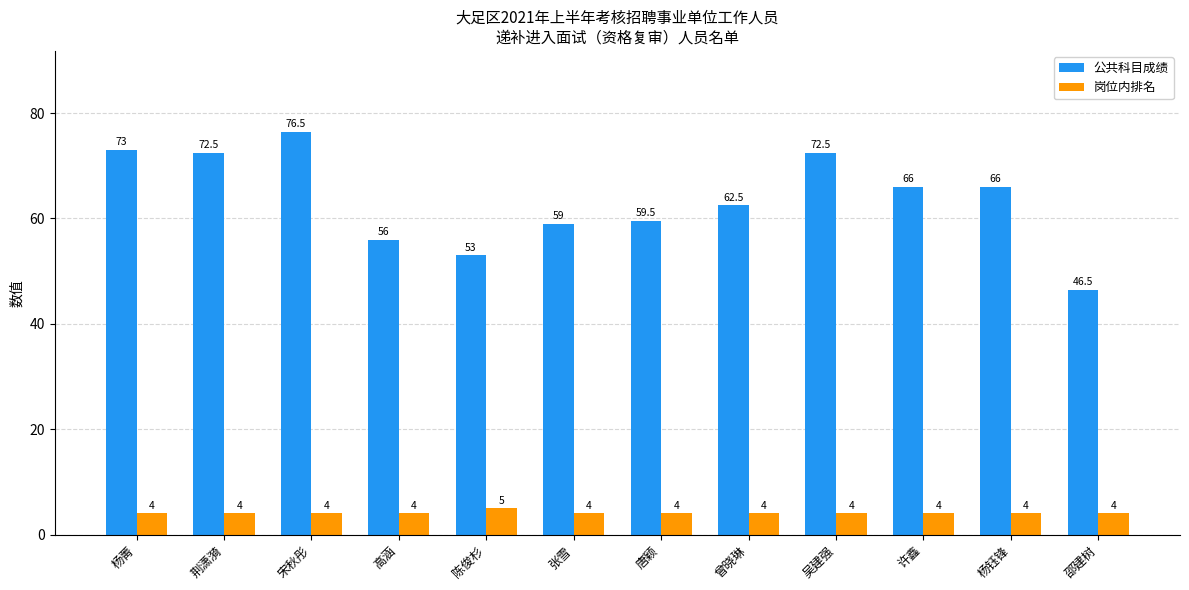

What is the difference between the highest and lowest values at 张雪?

55.0